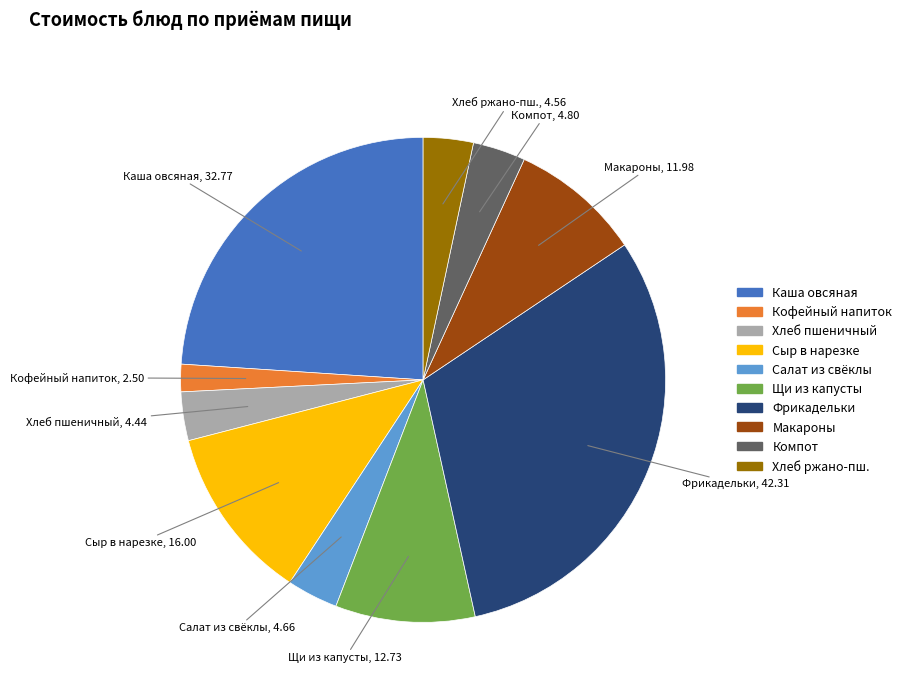

Is there any slice that represents more than half of the pie?

No